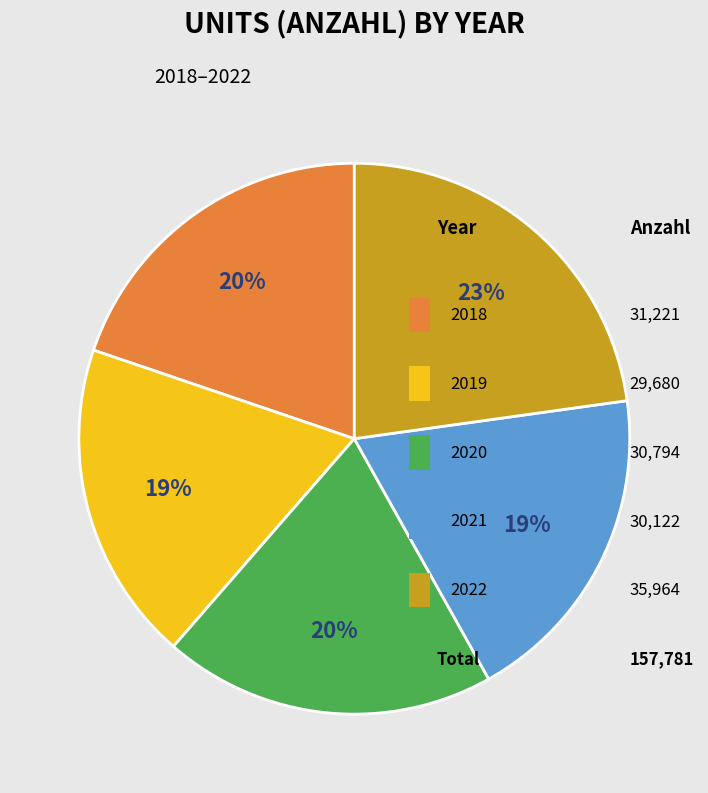

Combined, do 2018 and 2019 account for over 50%?

No